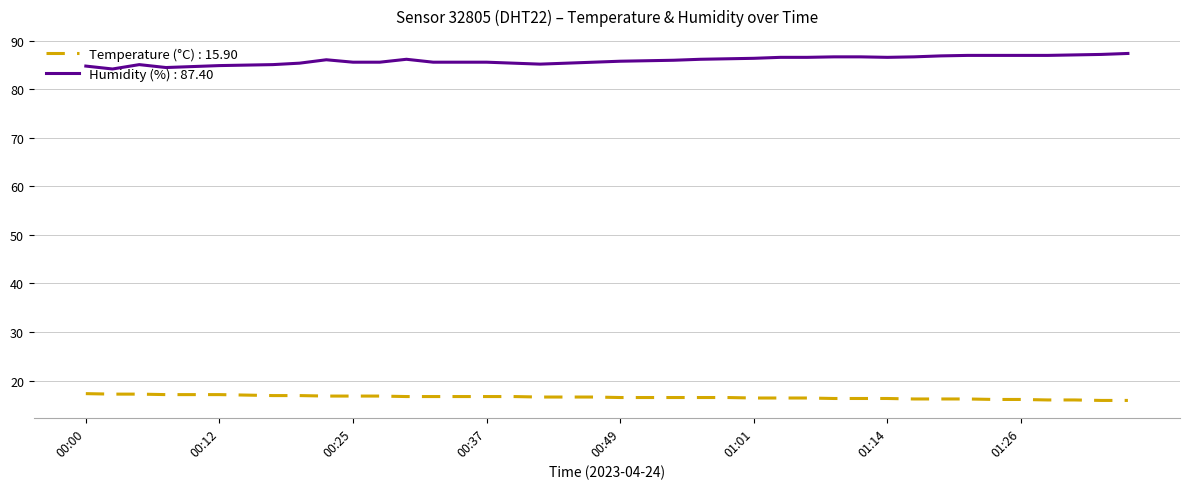

What is the lowest value of the Humidity (%) : 87.40 series?

84.2